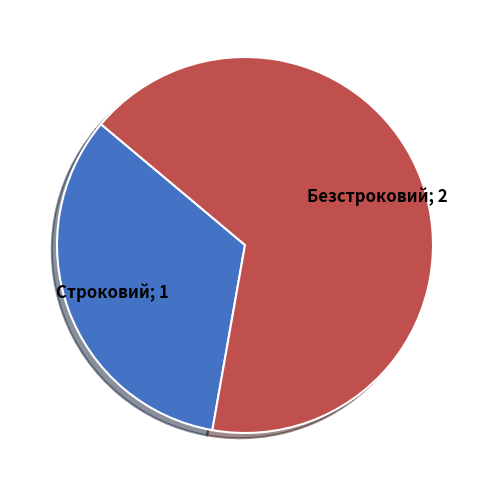

Count the number of slices in the pie.

2